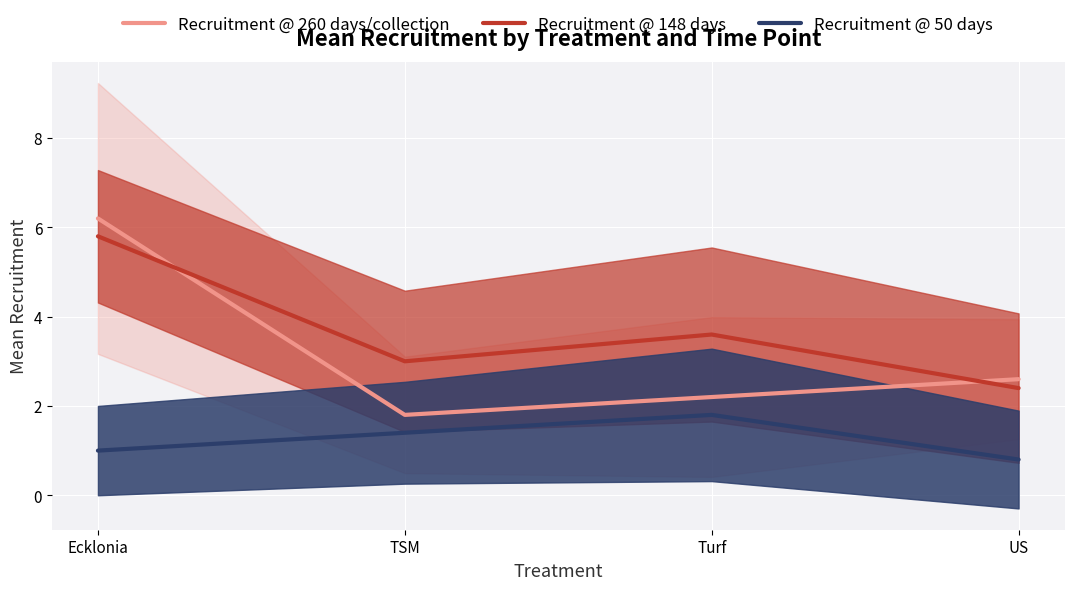

Is it true that Recruitment @ 50 days equals 1.4 at TSM?

True